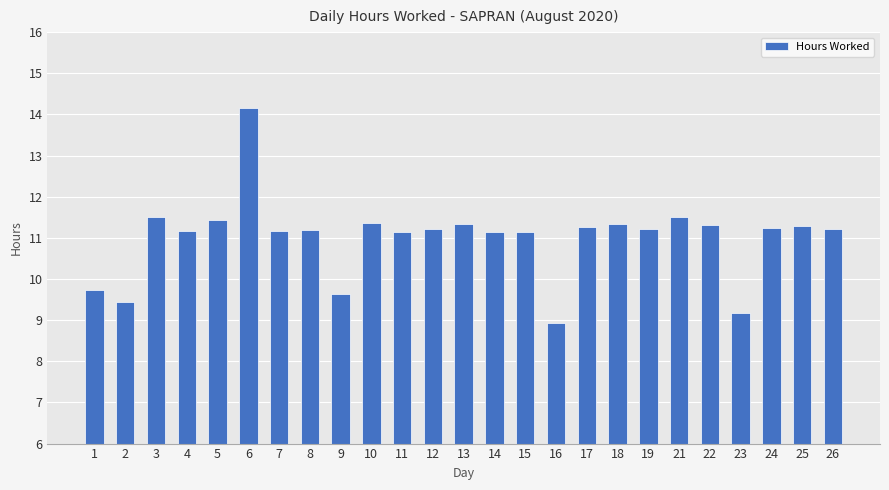

What is the value of the 25th bar from the left?

11.2